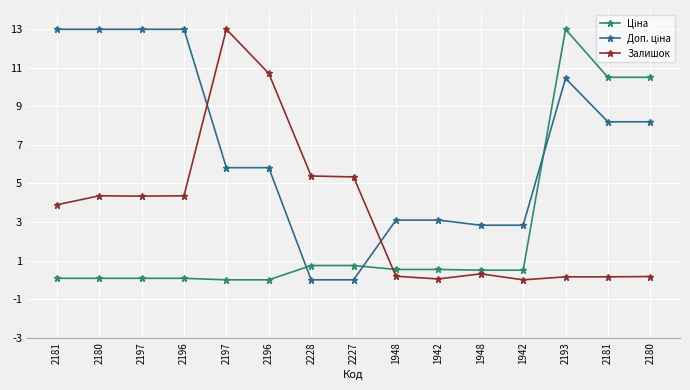

Count the number of categories in the chart.

15